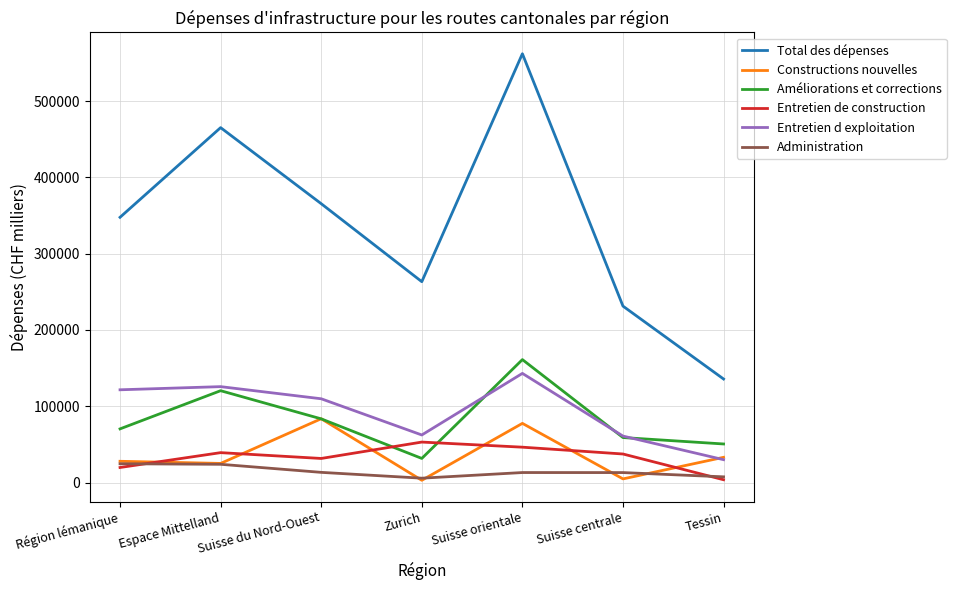

What is the average value of the Administration series?

14561